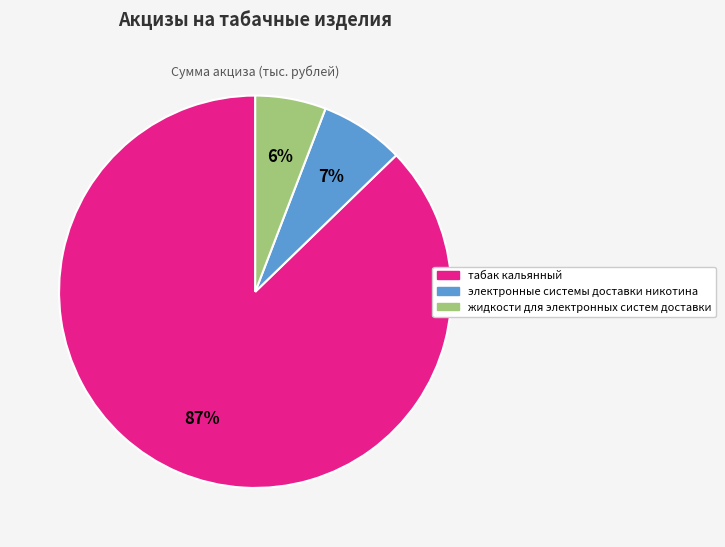

What is the ratio of the value at электронные системы доставки никотина to the value at табак кальянный?

0.1